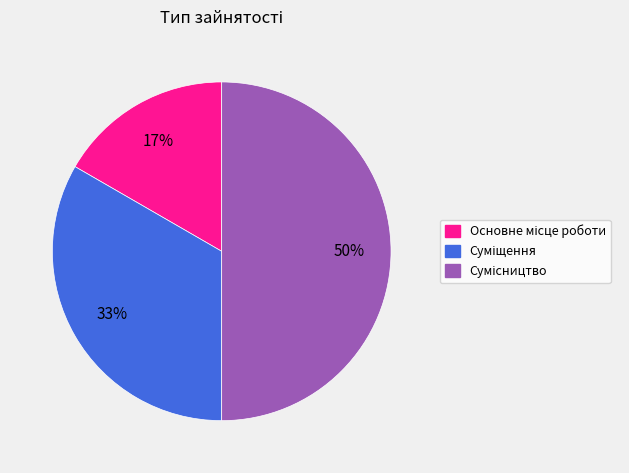

To the nearest percent, what is the difference between the largest and smallest slice percentages?

33%